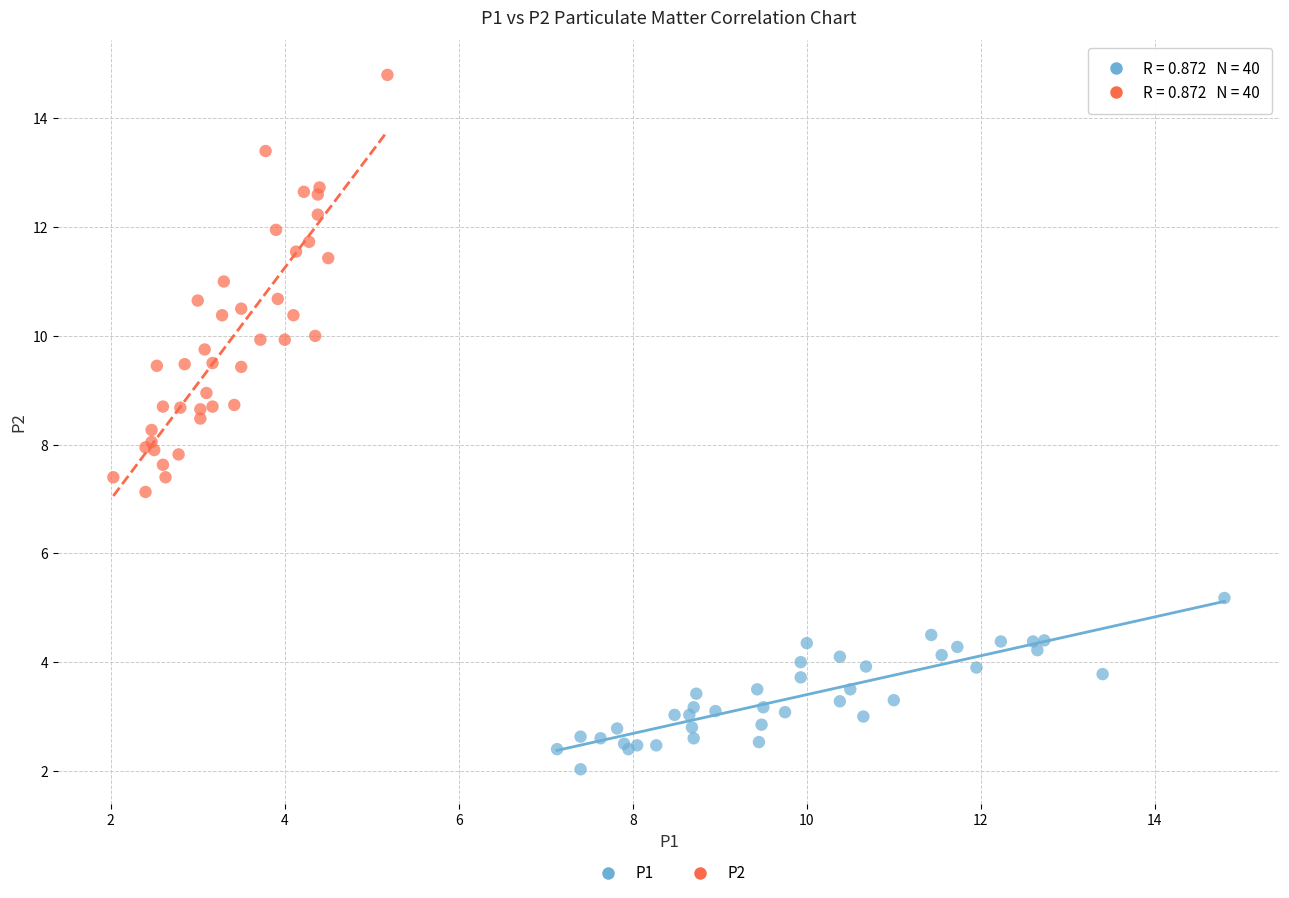

Which series contains the lowest Y value?

P1